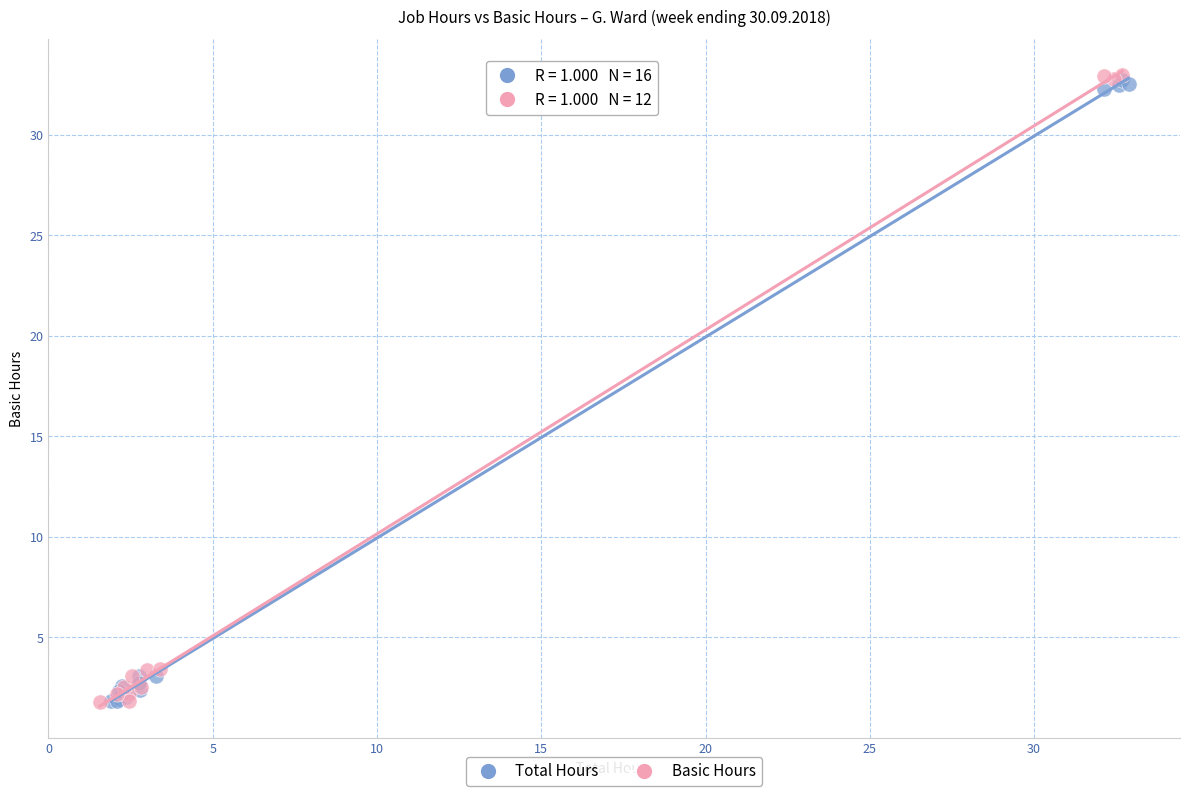

Which series has the largest Y range (max minus min)?

Basic Hours